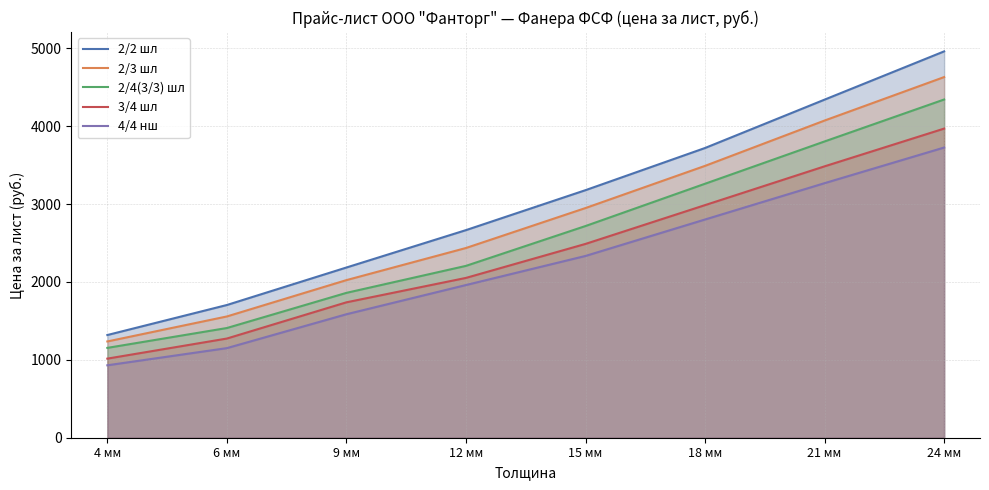

What value does the 2/3 шл series have at 9 мм?

2023.5